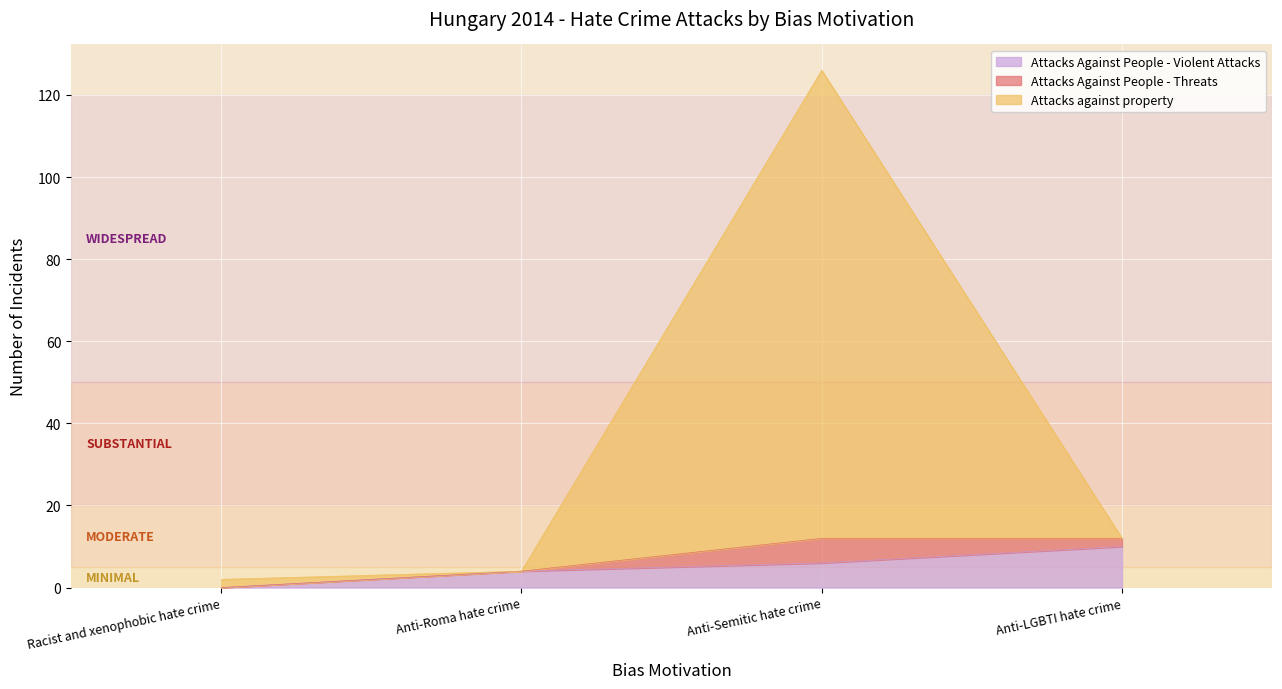

True or false: Attacks against property has more than 1 interior local peaks.

False